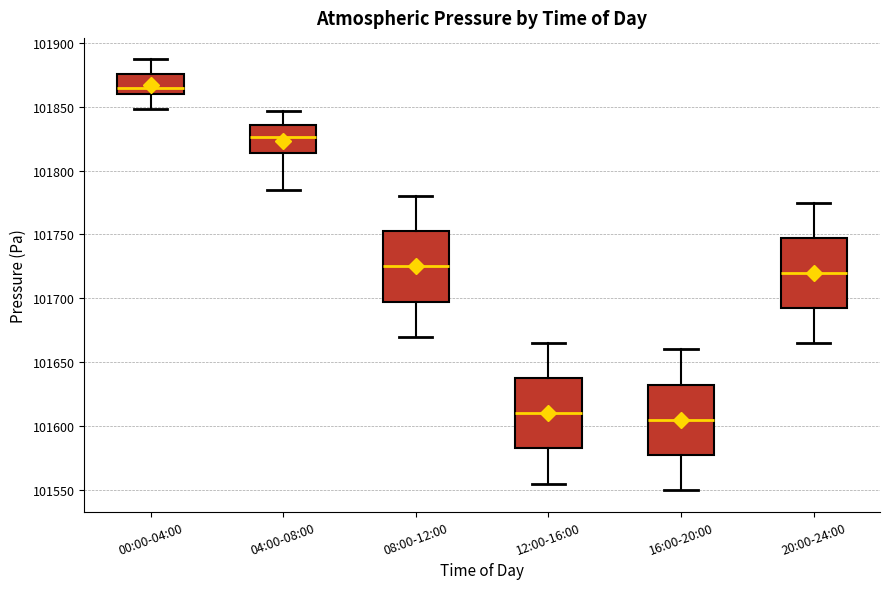

Reading left to right, read every box against the y-axis: the position of its median line, the range the box covers, and the ends of its whiskers. The values are not printed on the chart, so give them approximately, as read against the axis.

00:00-04:00: median 101865, box 101860 to 101875, whiskers 101850 to 101885
04:00-08:00: median 101825, box 101815 to 101835, whiskers 101785 to 101845
08:00-12:00: median 101725, box 101700 to 101755, whiskers 101670 to 101780
12:00-16:00: median 101610, box 101585 to 101640, whiskers 101555 to 101665
16:00-20:00: median 101605, box 101580 to 101635, whiskers 101550 to 101660
20:00-24:00: median 101720, box 101695 to 101750, whiskers 101665 to 101775